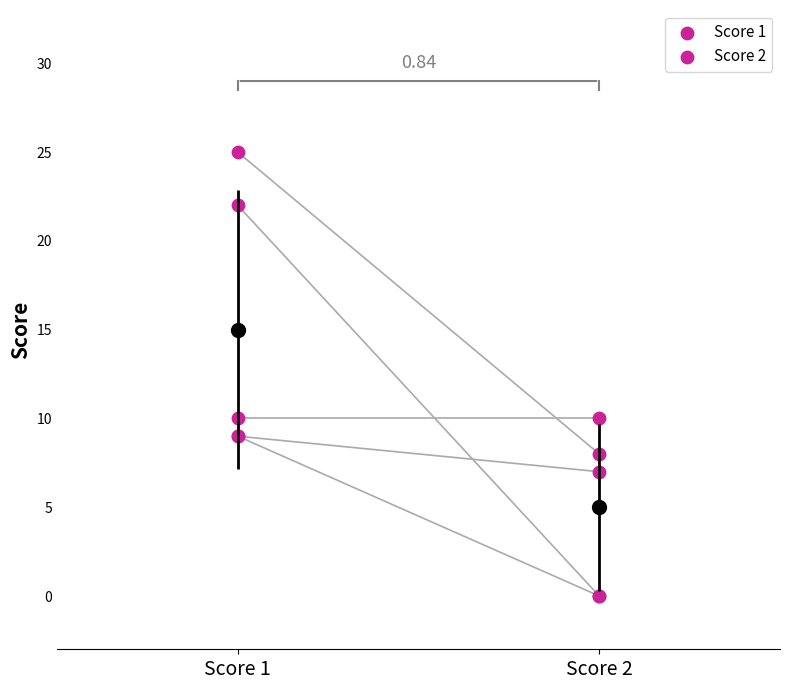

What are all the series names shown in the legend?

Score 1, Score 2